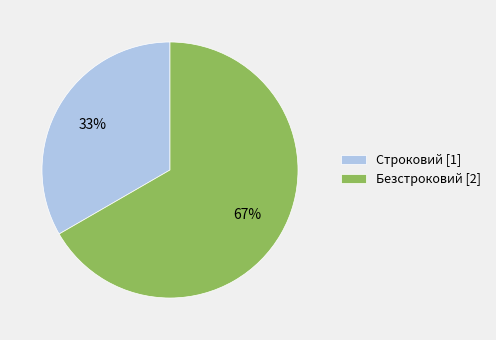

Rank the categories by value from lowest to highest.

Строковий, Безстроковий